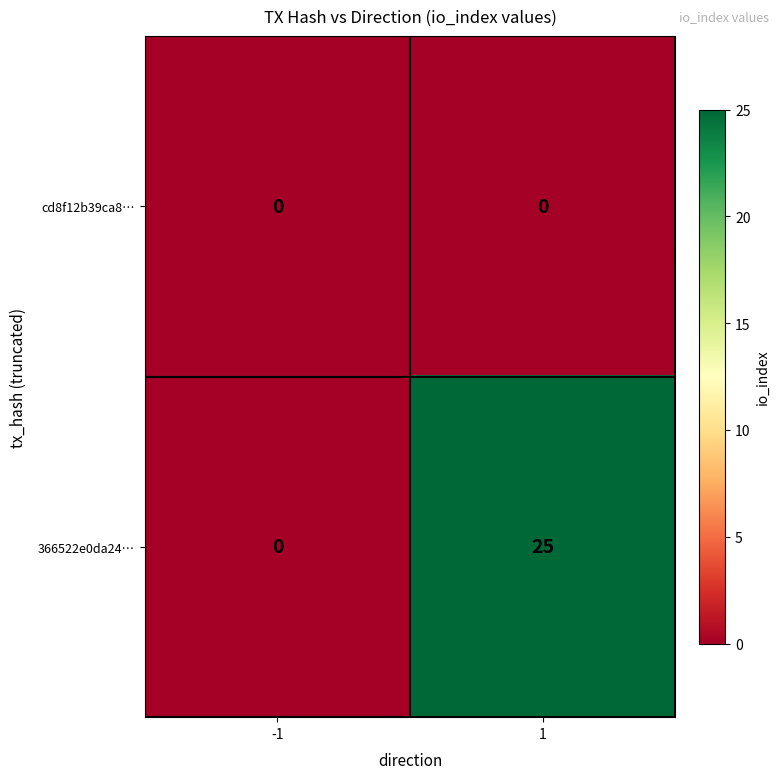

Count the number of categories in the chart.

2